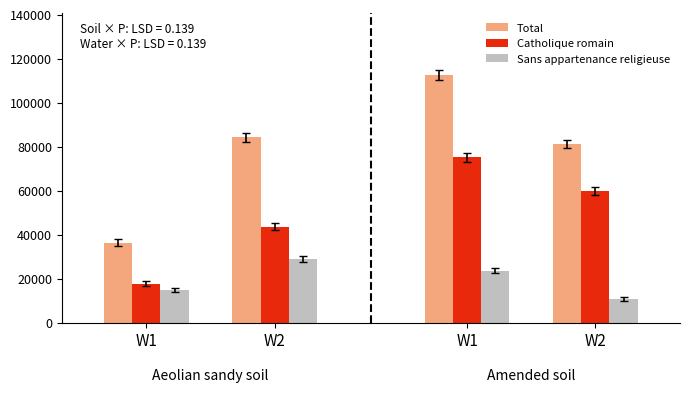

Which series has the largest total across all categories?

Total